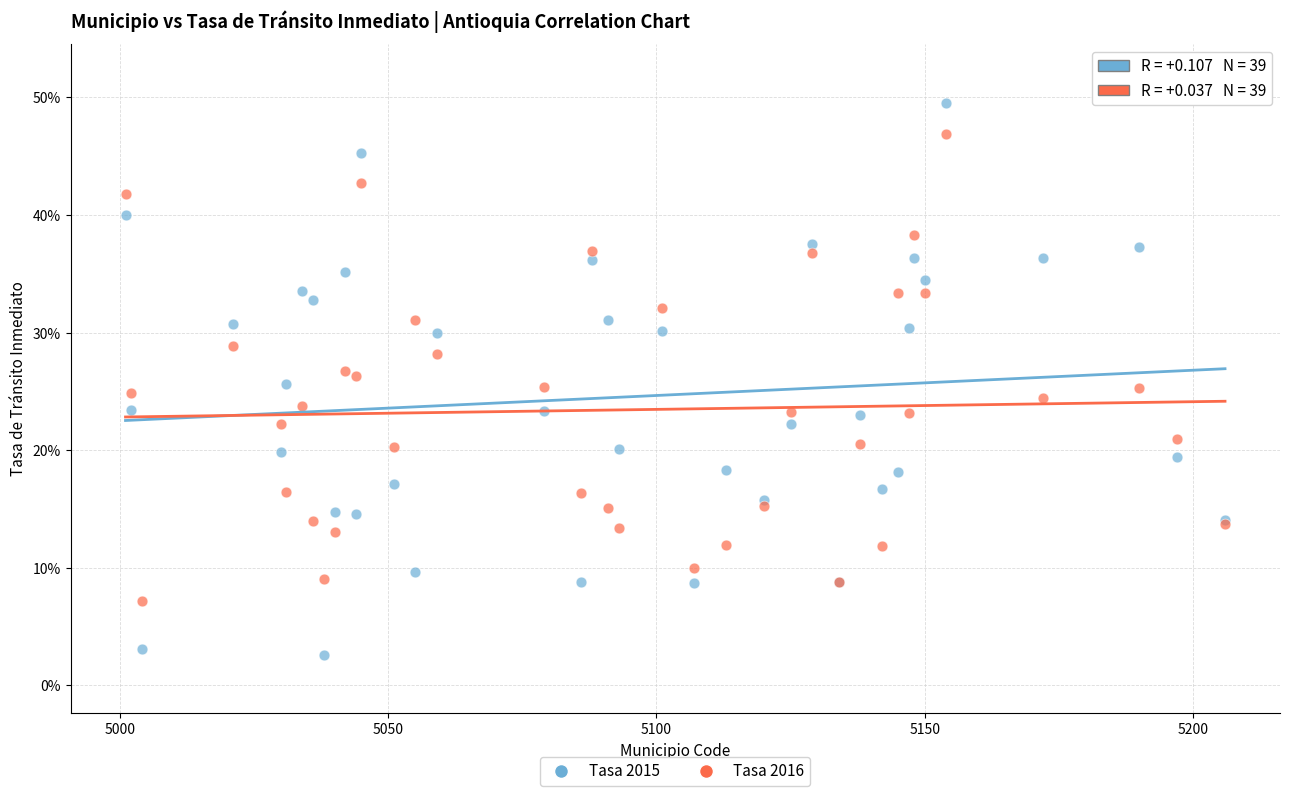

Which series has the largest Y range (max minus min)?

Tasa 2015